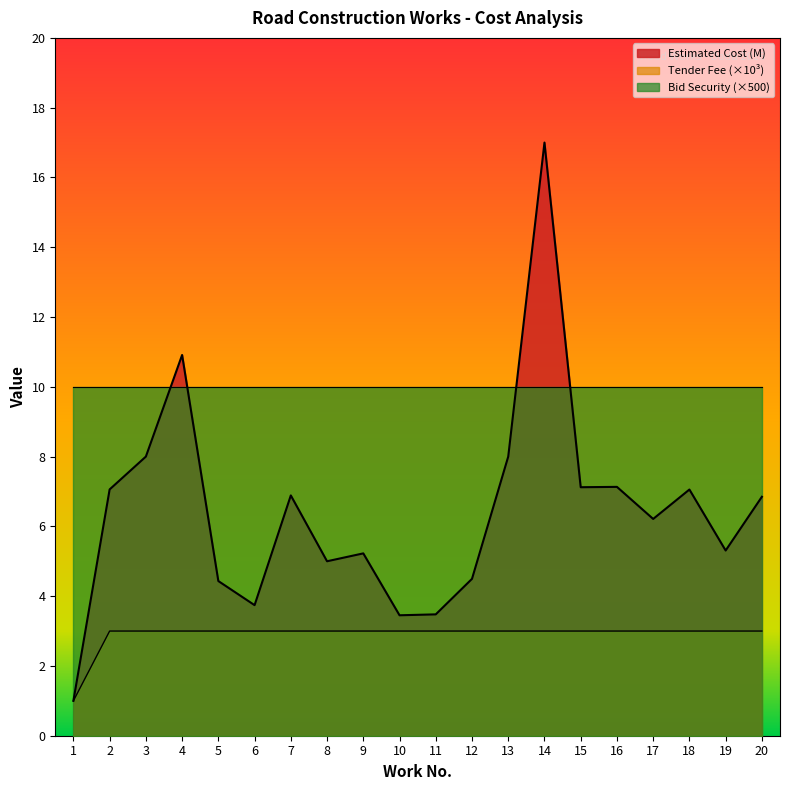

How many lines are shown in the chart?

3